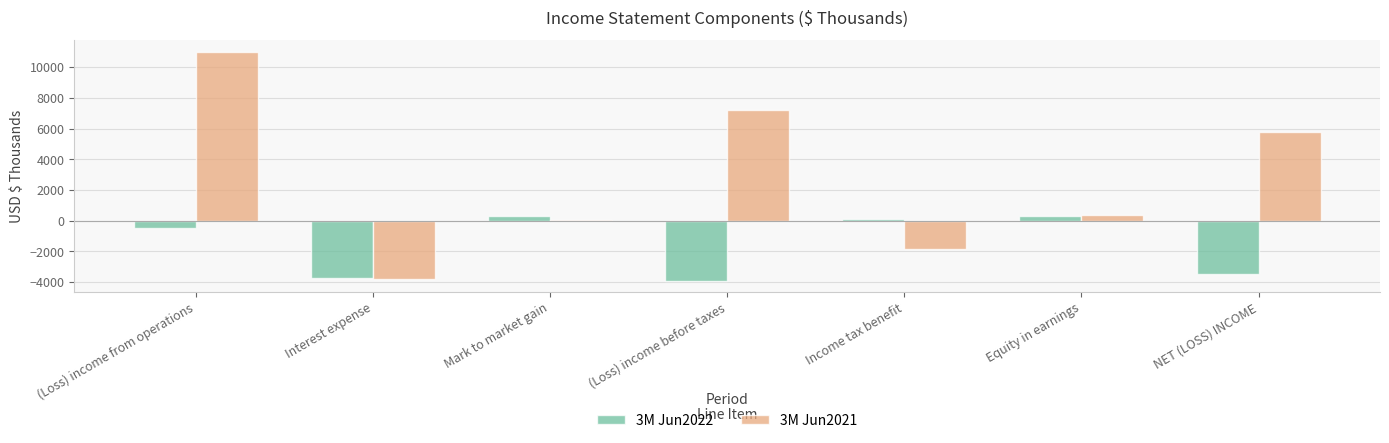

What value does the 3M Jun2022 series have at (Loss) income from operations, to the nearest 100?

-500